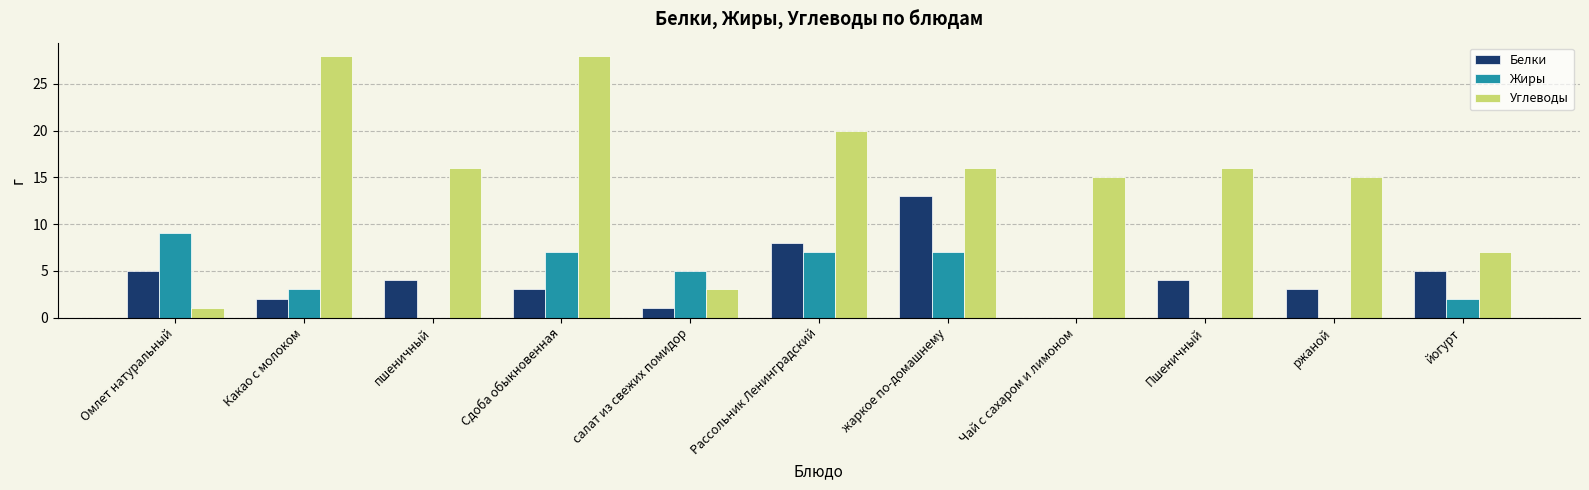

Reading right to left, what are all the values shown in this chart?

Белки: 5	3	4	0	13	8	1	3	4	2	5
Жиры: 2	0	0	0	7	7	5	7	0	3	9
Углеводы: 7	15	16	15	16	20	3	28	16	28	1